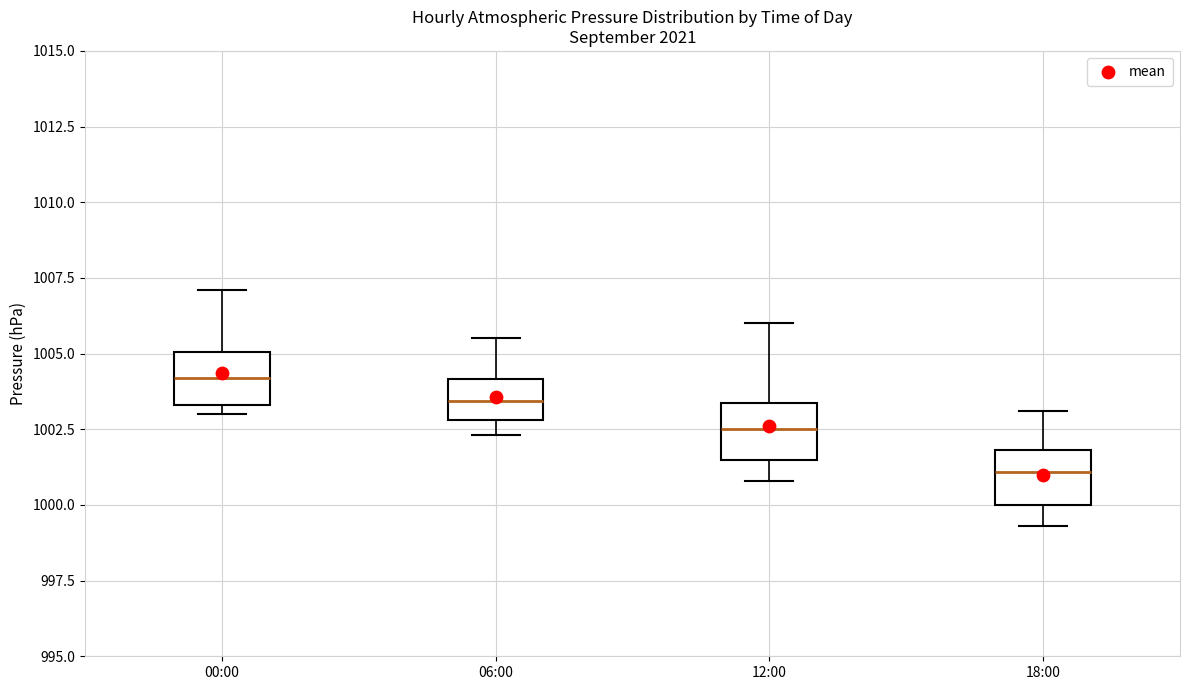

Which box's median line is the highest?

00:00